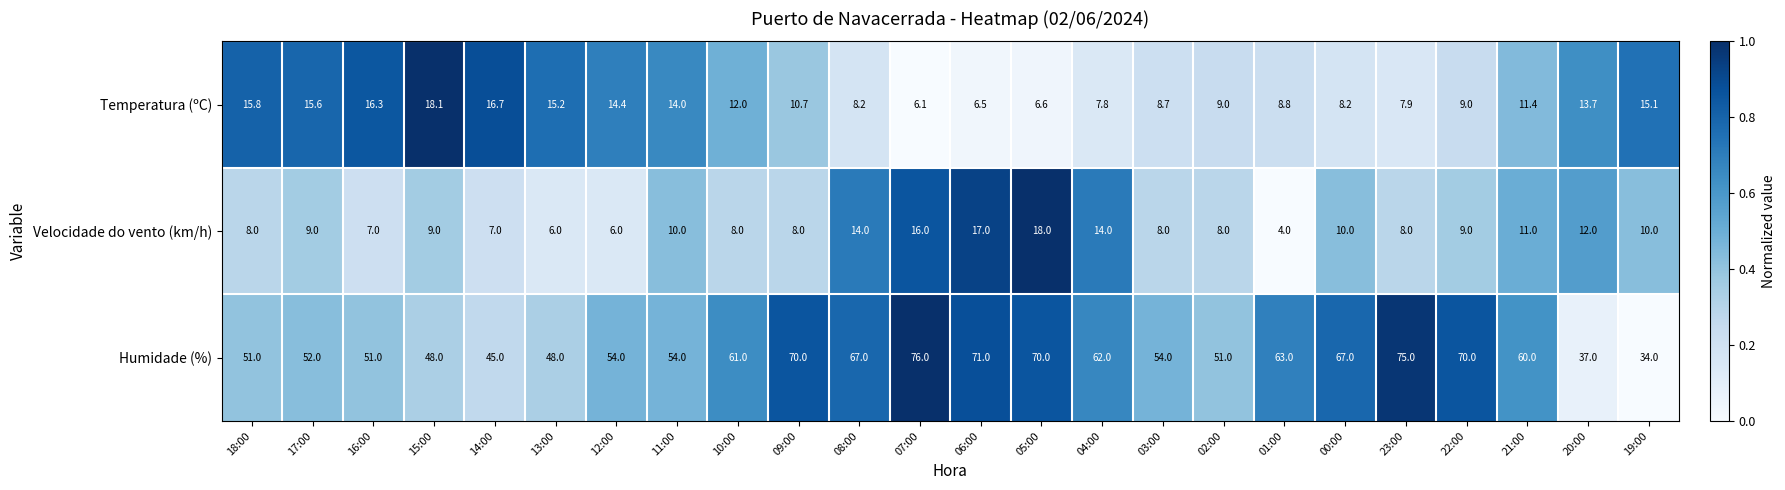

Where does the Temperatura (ºC) series first go above 11?

18:00